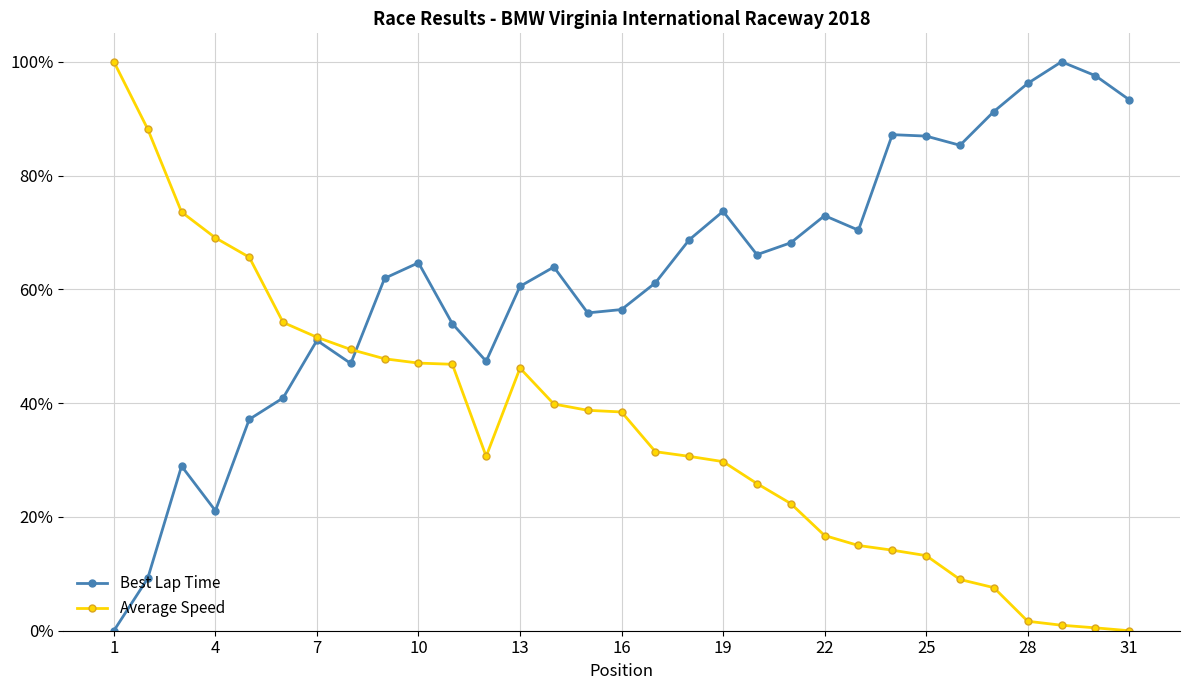

List the series in order of their overall mean, highest first.

Best Lap Time, Average Speed